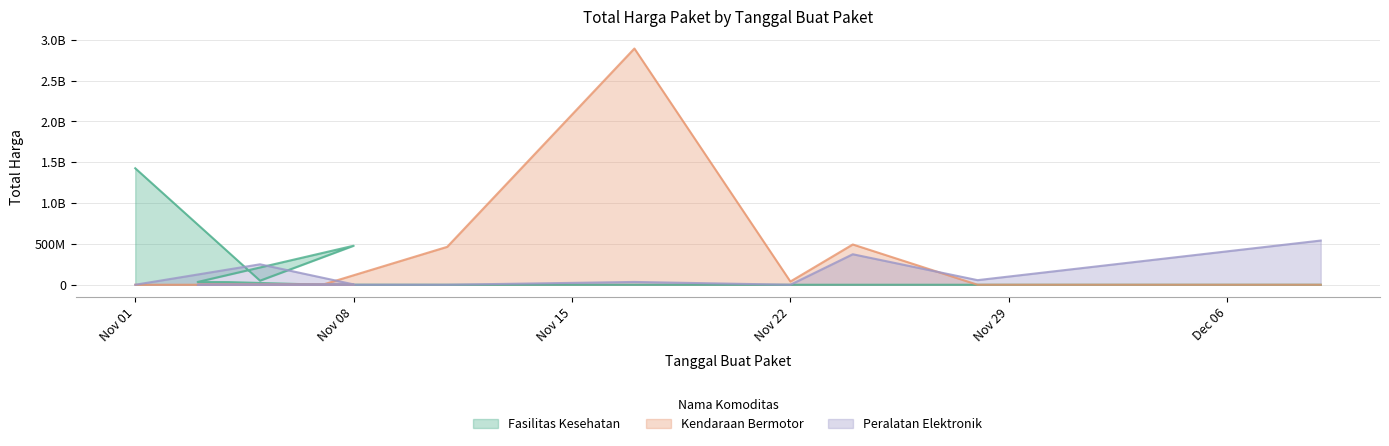

What is the sum of all Peralatan Elektronik values?

1259619800